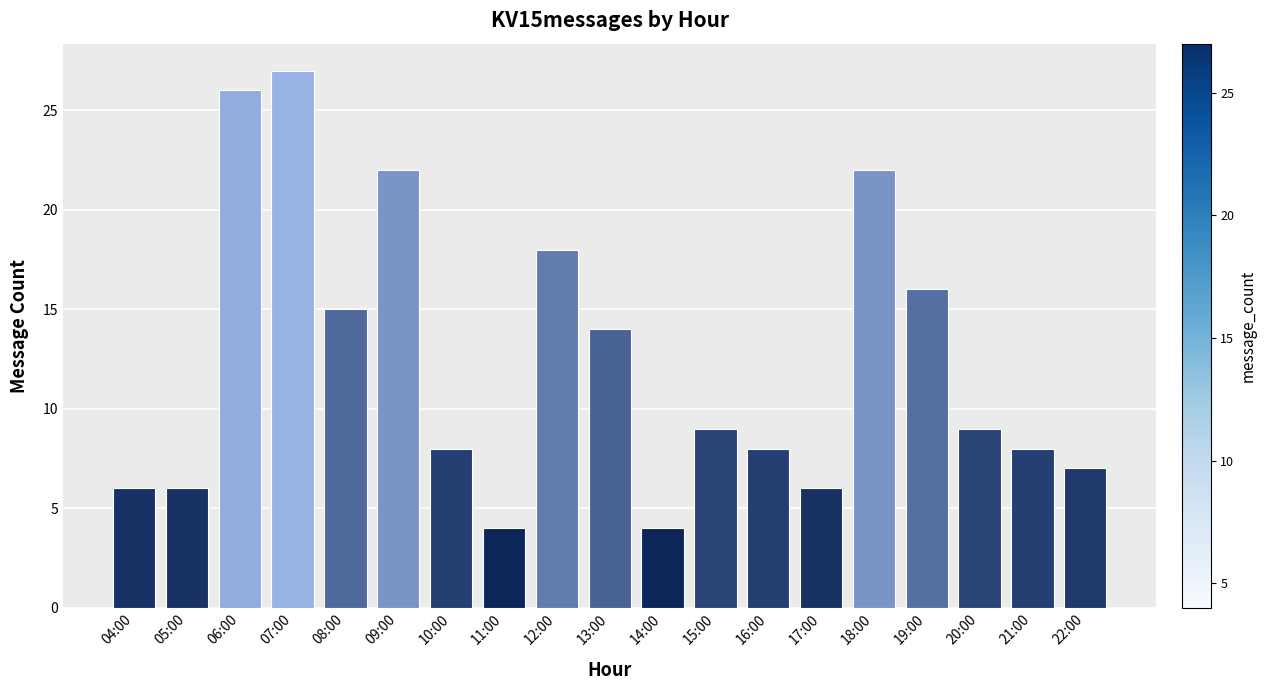

Are the bars grouped side by side (vs. stacked)?

No